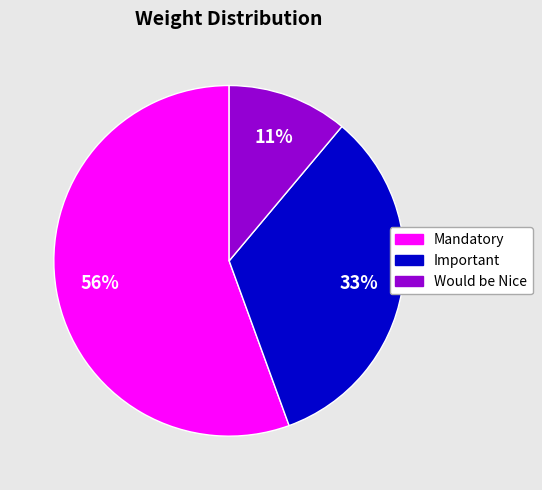

Rank the categories by value from lowest to highest.

Would be Nice, Important, Mandatory